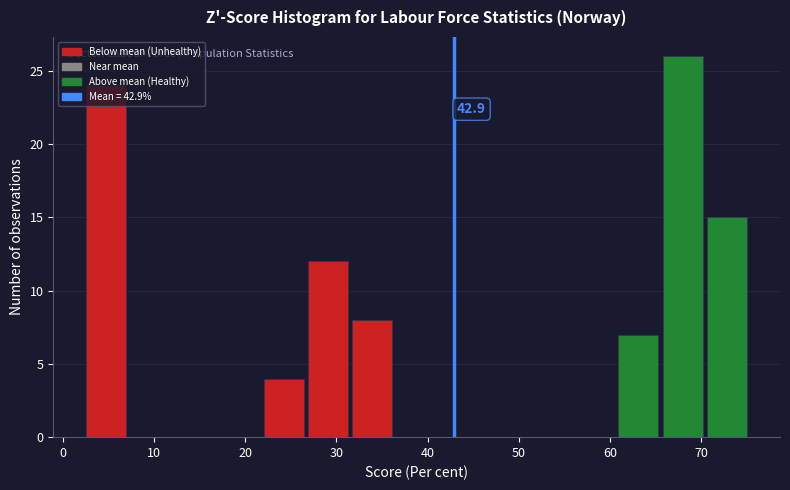

Over which range of the x-axis is the bar tallest?

66 to 70